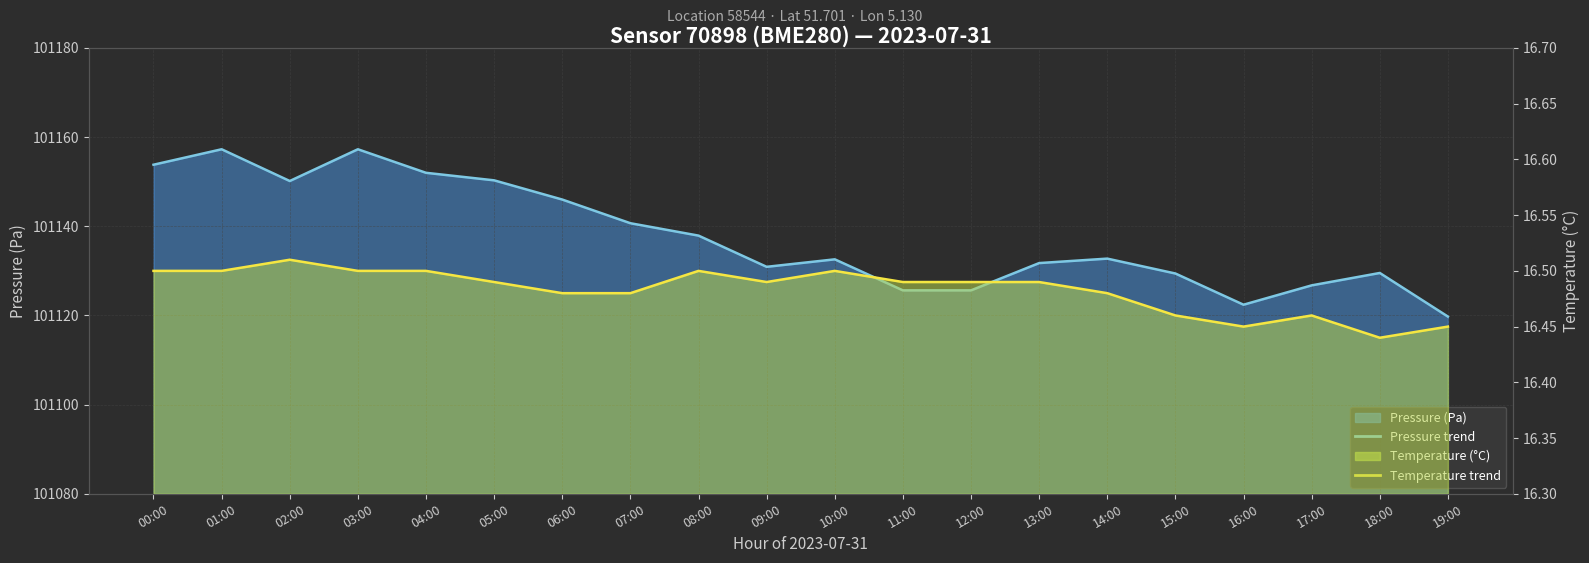

What value does the temperature (line) series have at 00:00?

16.5